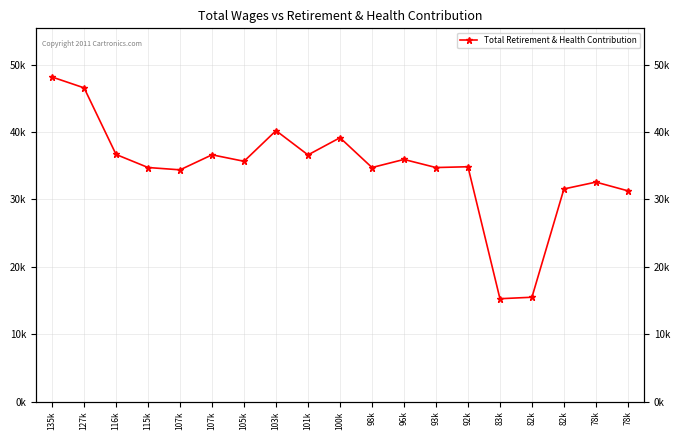

How many points are lower than both their immediate neighbors (excluding endpoints)?

6